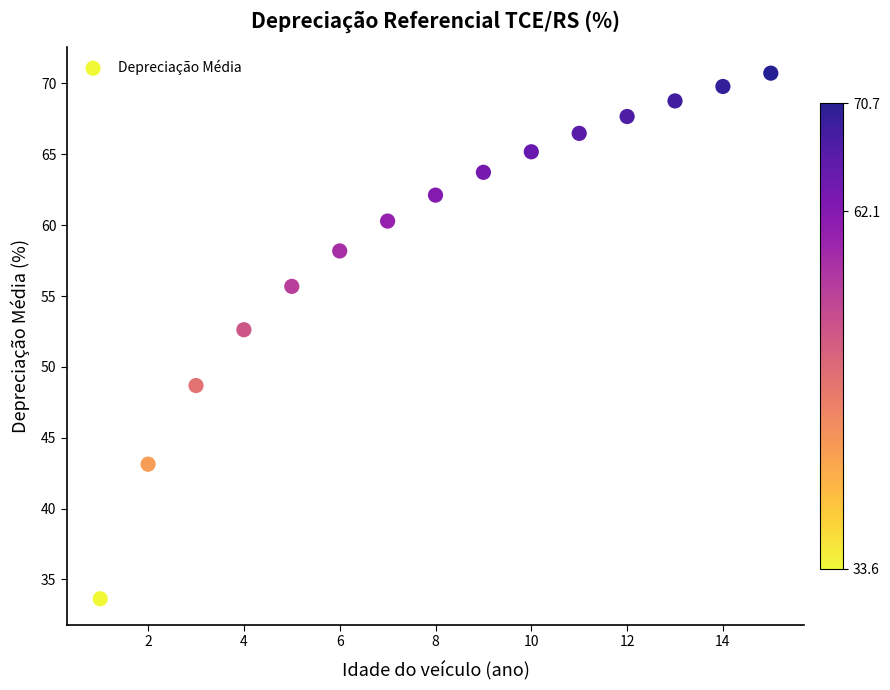

What Y value in the scatter plot is closest to 52?

52.6